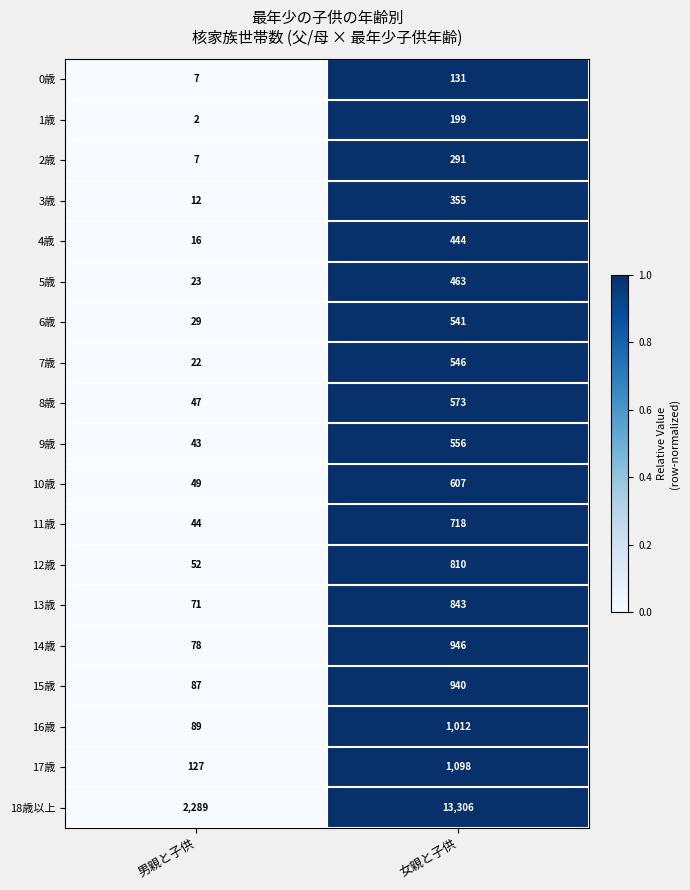

At which category is the sum across all series the highest?

女親と子供